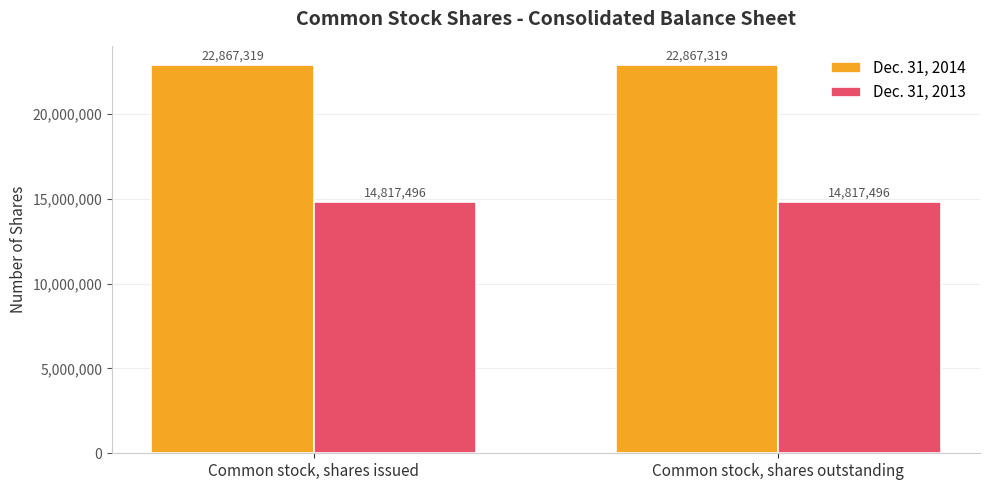

Reading left to right, transcribe all the data shown in this chart.

Dec. 31, 2014: Common stock, shares issued=22867319	Common stock, shares outstanding=22867319
Dec. 31, 2013: Common stock, shares issued=14817496	Common stock, shares outstanding=14817496